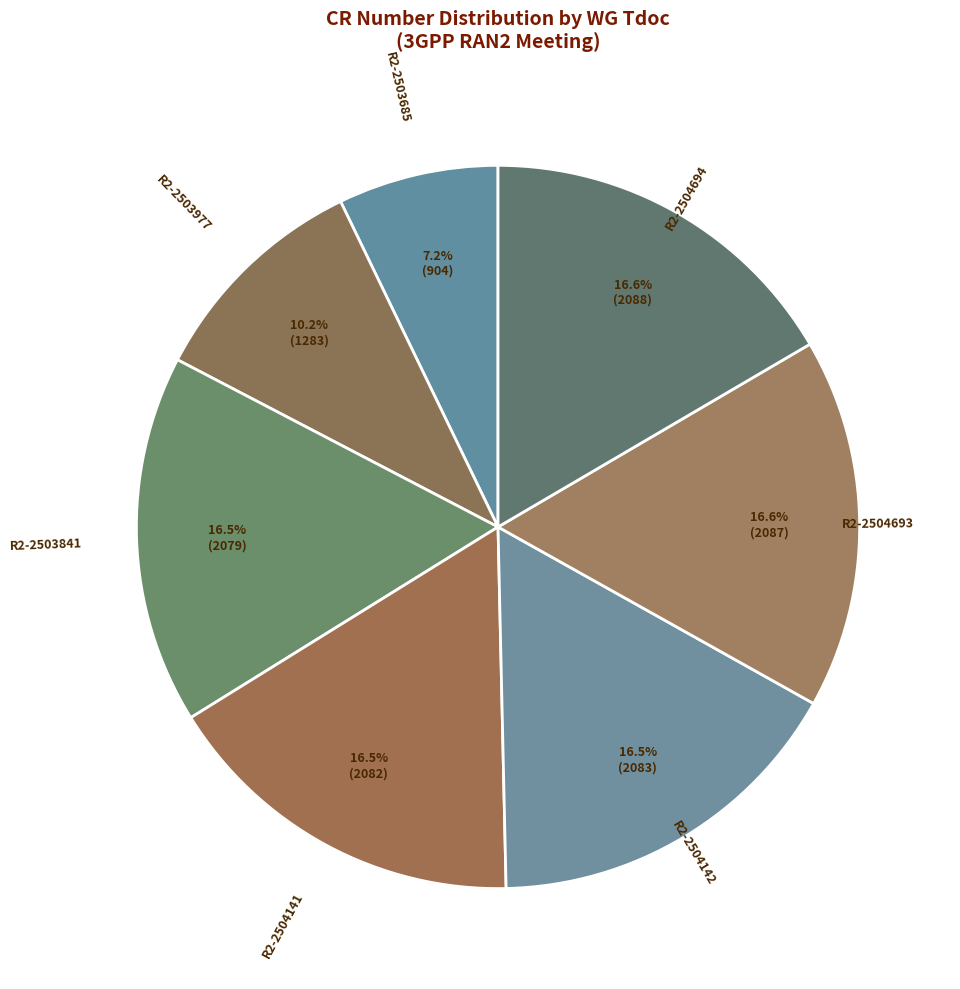

Which category has the smallest portion of the pie?

R2-2503685